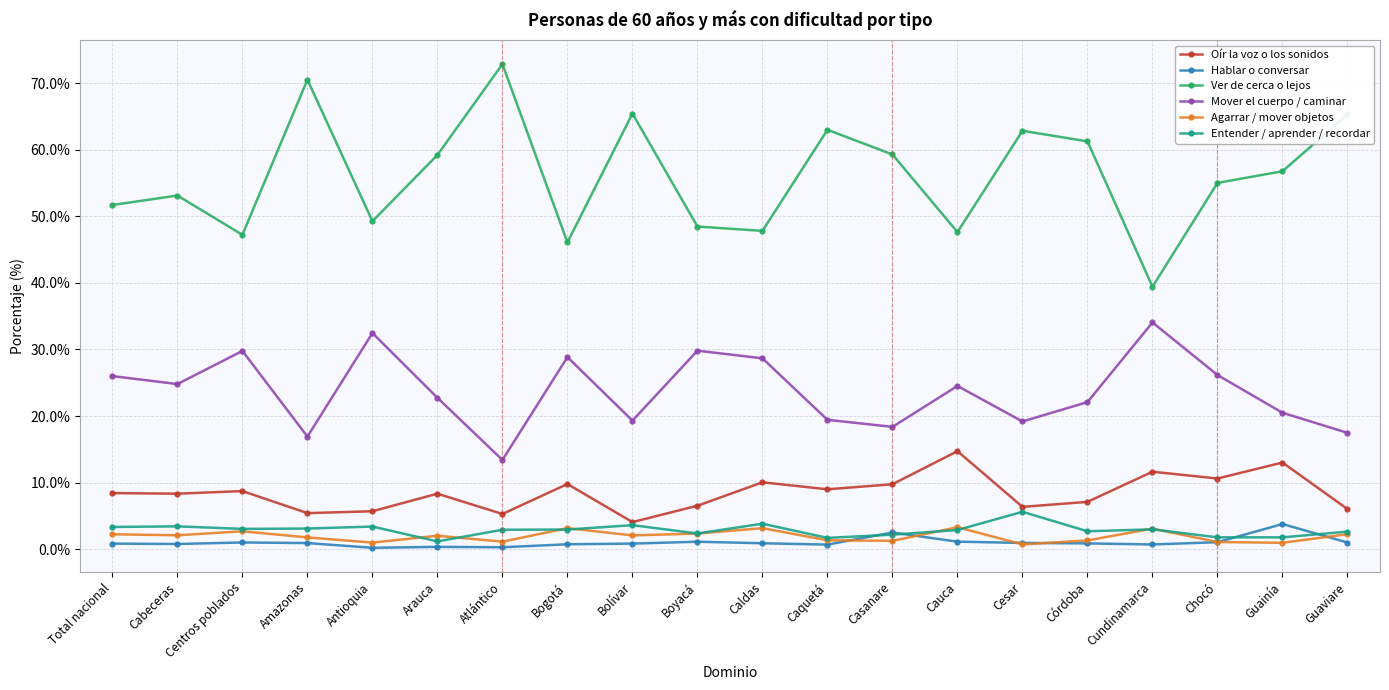

What is the minimum value for Entender / aprender / recordar?

1.2